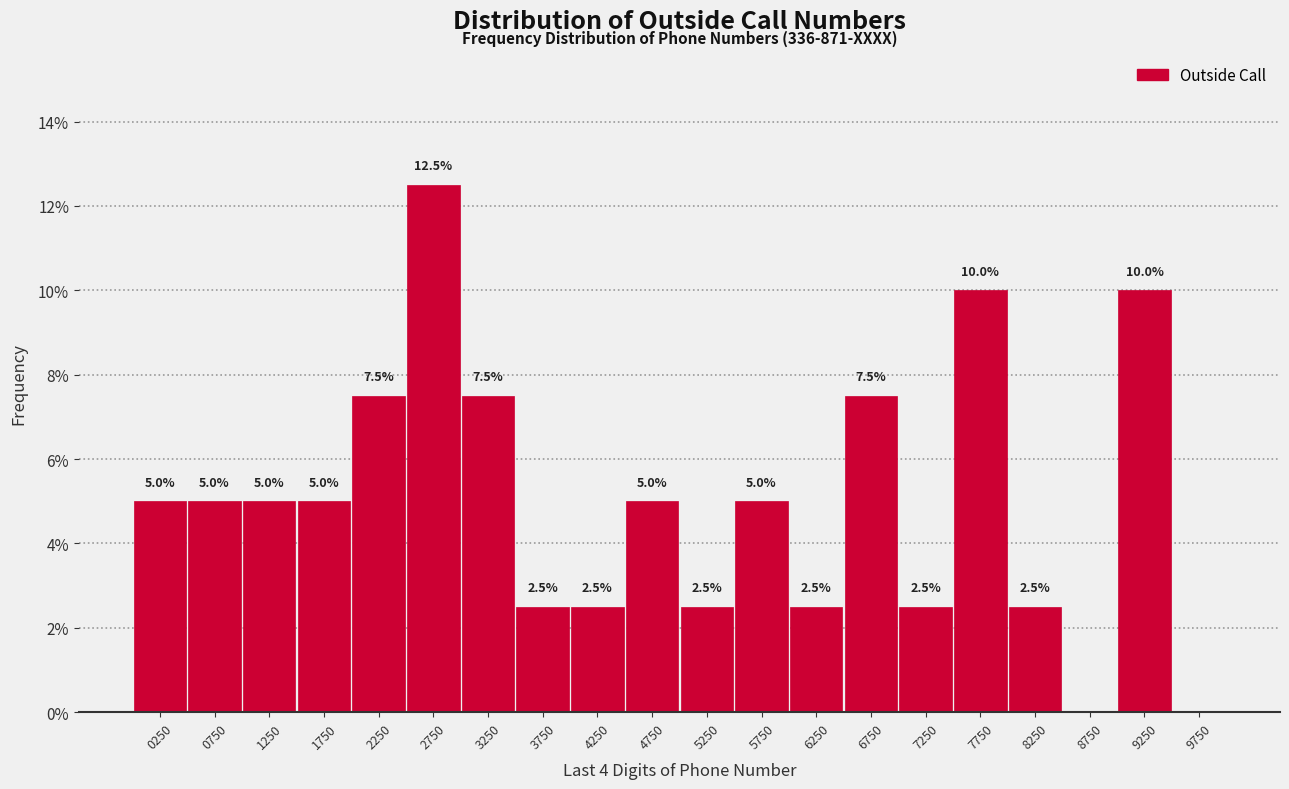

Which range on the x-axis has the tallest bar?

2500 to 3000